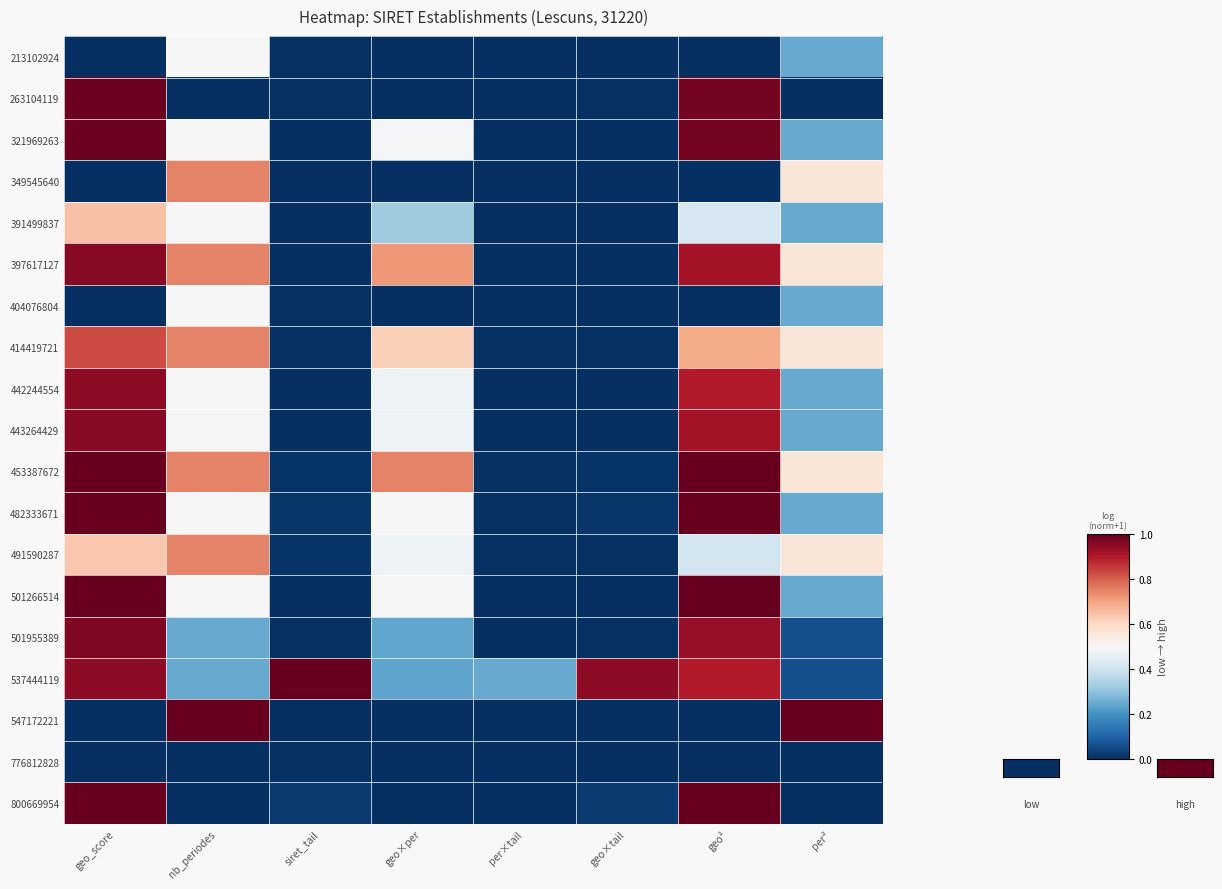

Reading right to left, list all the values displayed in this chart.

213102924: per²=0.2	geo²=0.0	geo×tail=0.0	per×tail=0.0	geo×per=0.0	siret_tail=0.0	nb_periodes=0.5	geo_score=0.0
263104119: per²=0.0	geo²=1.0	geo×tail=0.0	per×tail=0.0	geo×per=0.0	siret_tail=0.0	nb_periodes=0.0	geo_score=1.0
321969263: per²=0.2	geo²=1.0	geo×tail=0.0	per×tail=0.0	geo×per=0.5	siret_tail=0.0	nb_periodes=0.5	geo_score=1.0
349545640: per²=0.6	geo²=0.0	geo×tail=0.0	per×tail=0.0	geo×per=0.0	siret_tail=0.0	nb_periodes=0.7	geo_score=0.0
391499837: per²=0.2	geo²=0.4	geo×tail=0.0	per×tail=0.0	geo×per=0.3	siret_tail=0.0	nb_periodes=0.5	geo_score=0.6
397617127: per²=0.6	geo²=0.9	geo×tail=0.0	per×tail=0.0	geo×per=0.7	siret_tail=0.0	nb_periodes=0.7	geo_score=1.0
404076804: per²=0.2	geo²=0.0	geo×tail=0.0	per×tail=0.0	geo×per=0.0	siret_tail=0.0	nb_periodes=0.5	geo_score=0.0
414419721: per²=0.6	geo²=0.7	geo×tail=0.0	per×tail=0.0	geo×per=0.6	siret_tail=0.0	nb_periodes=0.7	geo_score=0.8
442244554: per²=0.2	geo²=0.9	geo×tail=0.0	per×tail=0.0	geo×per=0.5	siret_tail=0.0	nb_periodes=0.5	geo_score=0.9
443264429: per²=0.2	geo²=0.9	geo×tail=0.0	per×tail=0.0	geo×per=0.5	siret_tail=0.0	nb_periodes=0.5	geo_score=1.0
453387672: per²=0.6	geo²=1.0	geo×tail=0.0	per×tail=0.0	geo×per=0.7	siret_tail=0.0	nb_periodes=0.7	geo_score=1.0
482333671: per²=0.2	geo²=1.0	geo×tail=0.0	per×tail=0.0	geo×per=0.5	siret_tail=0.0	nb_periodes=0.5	geo_score=1.0
491590287: per²=0.6	geo²=0.4	geo×tail=0.0	per×tail=0.0	geo×per=0.5	siret_tail=0.0	nb_periodes=0.7	geo_score=0.6
501266514: per²=0.2	geo²=1.0	geo×tail=0.0	per×tail=0.0	geo×per=0.5	siret_tail=0.0	nb_periodes=0.5	geo_score=1.0
501955389: per²=0.1	geo²=0.9	geo×tail=0.0	per×tail=0.0	geo×per=0.2	siret_tail=0.0	nb_periodes=0.2	geo_score=1.0
537444119: per²=0.1	geo²=0.9	geo×tail=0.9	per×tail=0.2	geo×per=0.2	siret_tail=1.0	nb_periodes=0.2	geo_score=0.9
547172221: per²=1.0	geo²=0.0	geo×tail=0.0	per×tail=0.0	geo×per=0.0	siret_tail=0.0	nb_periodes=1.0	geo_score=0.0
776812828: per²=0.0	geo²=0.0	geo×tail=0.0	per×tail=0.0	geo×per=0.0	siret_tail=0.0	nb_periodes=0.0	geo_score=0.0
800669954: per²=0.0	geo²=1.0	geo×tail=0.0	per×tail=0.0	geo×per=0.0	siret_tail=0.0	nb_periodes=0.0	geo_score=1.0